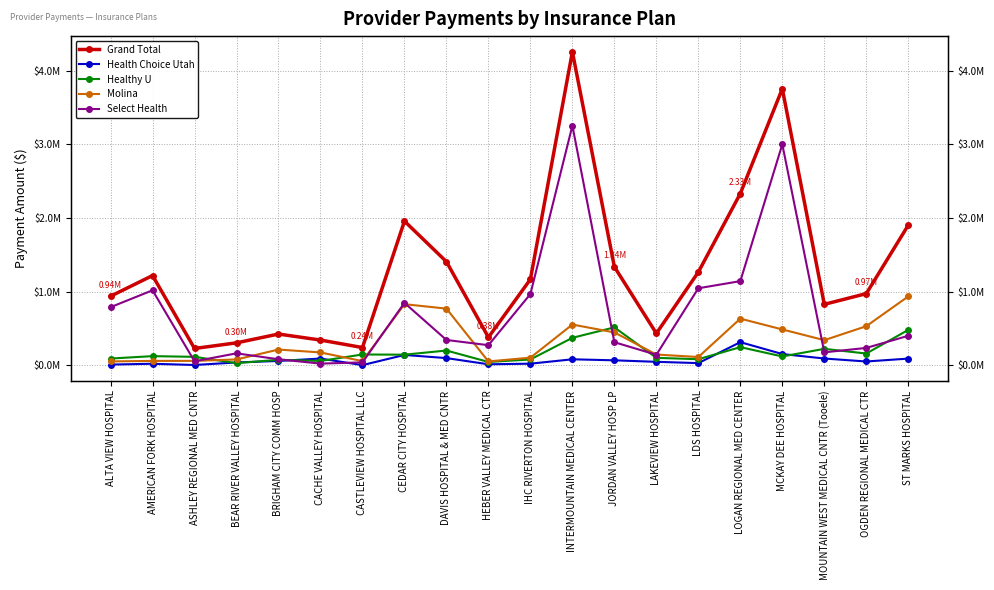

At how many categories does at least one series exceed 469457?

13